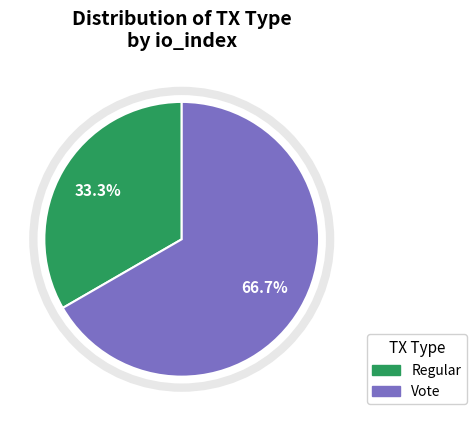

To the nearest percent, what is the combined percentage of Regular and Vote?

100%